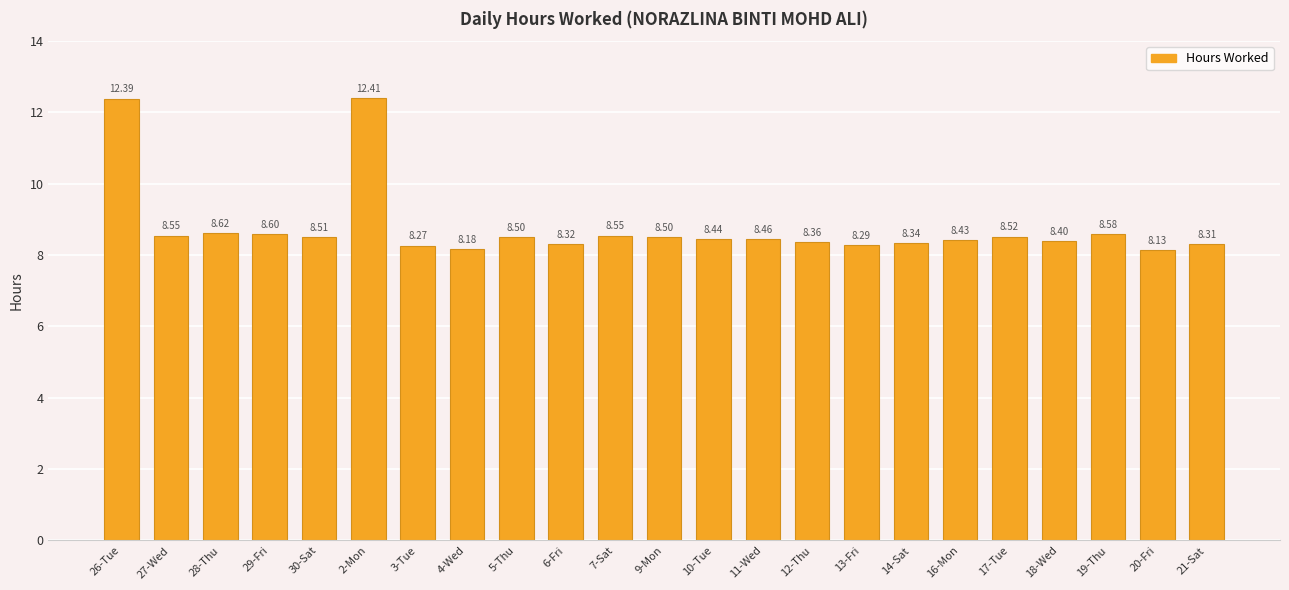

At which label is the value closest to 10?

28-Thu